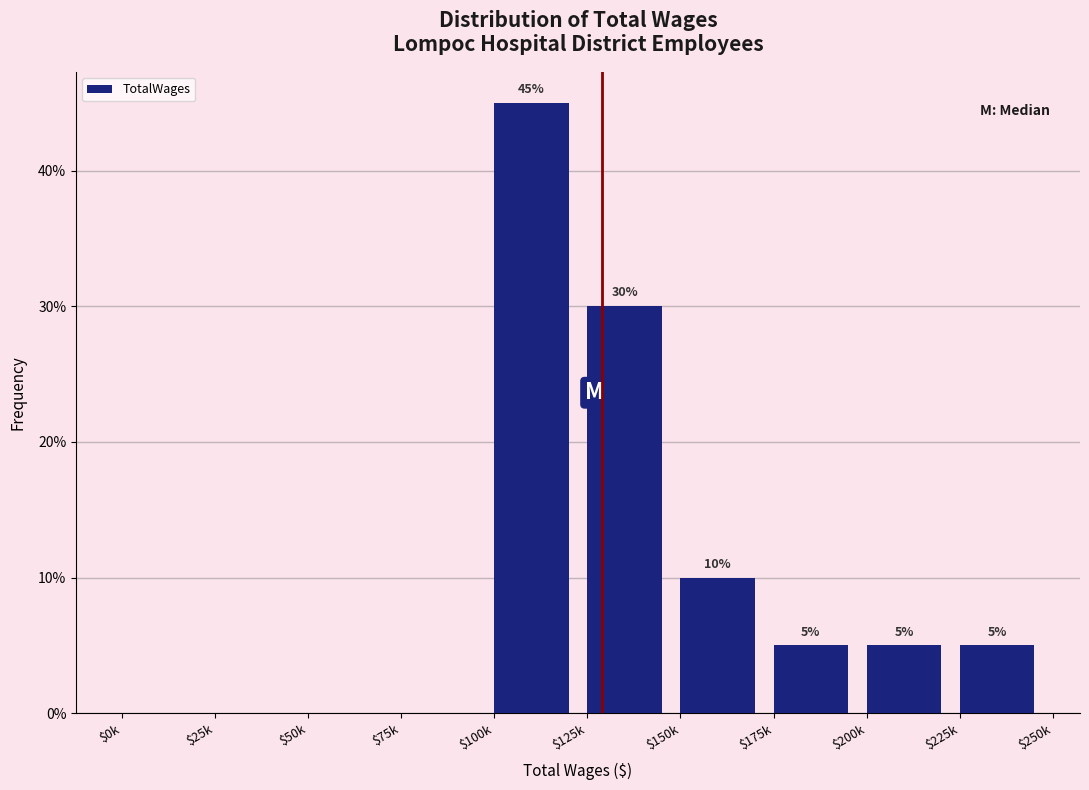

Is it true that the value at $100k is 61?

False